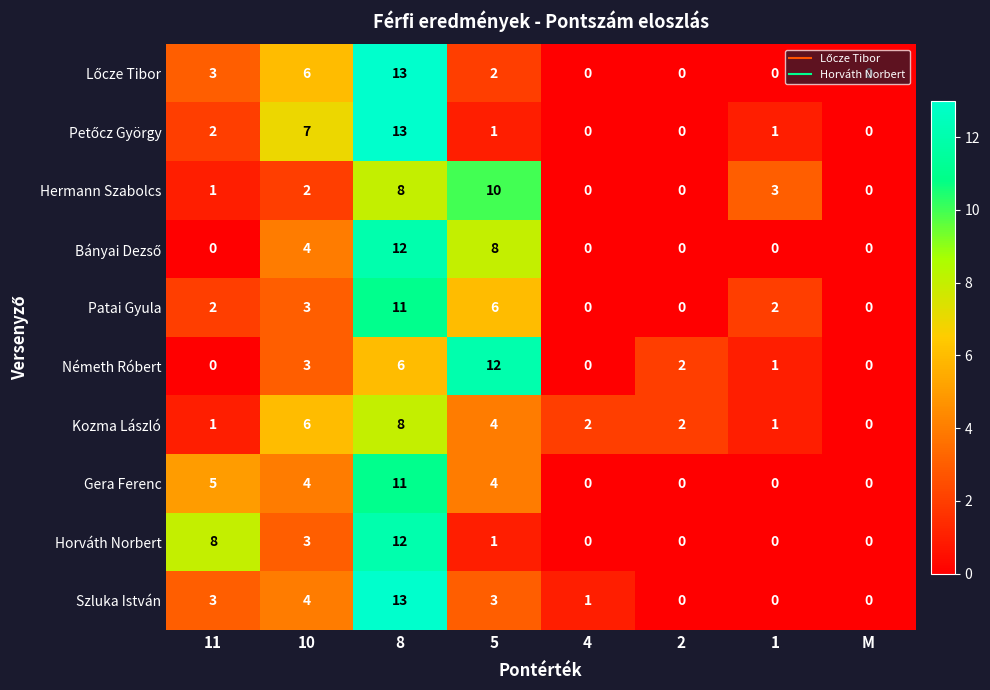

What is the spread (max minus min) of values at 8?

7